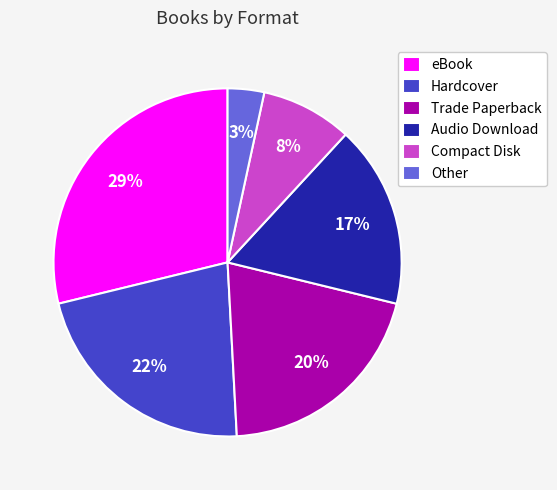

To the nearest percent, what is the combined percentage of Compact Disk and eBook?

37%